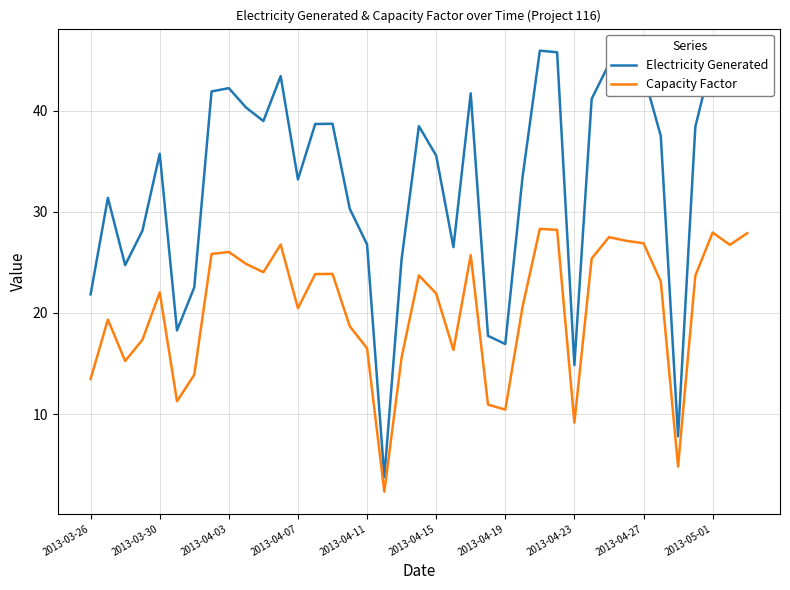

True or false: Capacity Factor and Electricity Generated cross at least once.

False